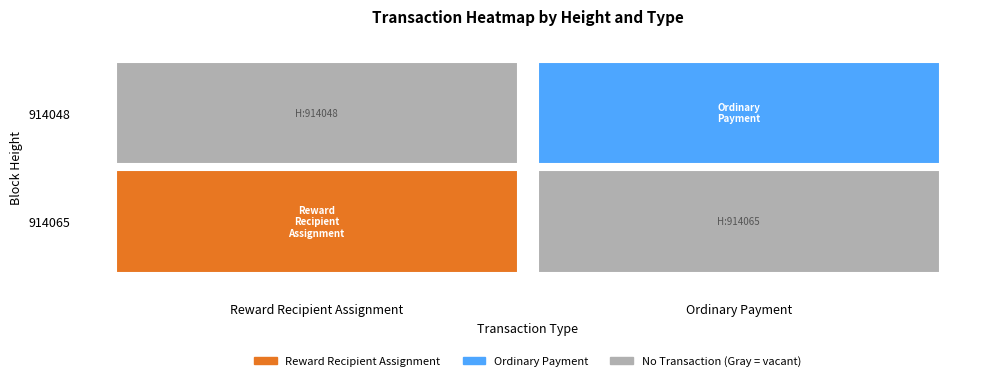

Is it true that Reward Recipient Assignment equals 914065 at 914065?

True